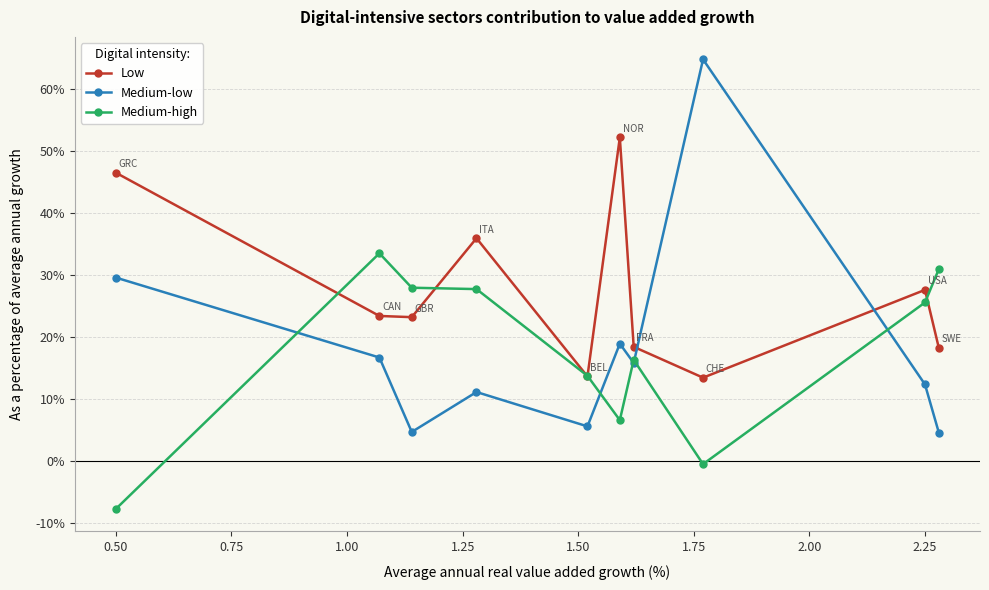

True or false: Medium-high has more than 0 interior local peaks.

True